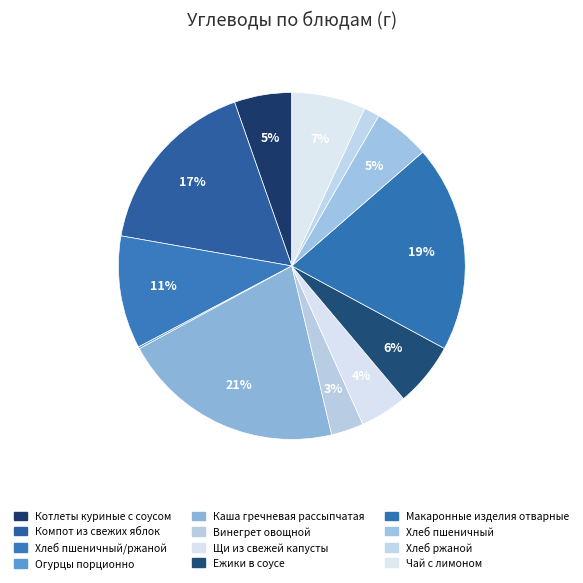

What is the change in value from Огурцы порционно to Ежики в соусе?

+11.5